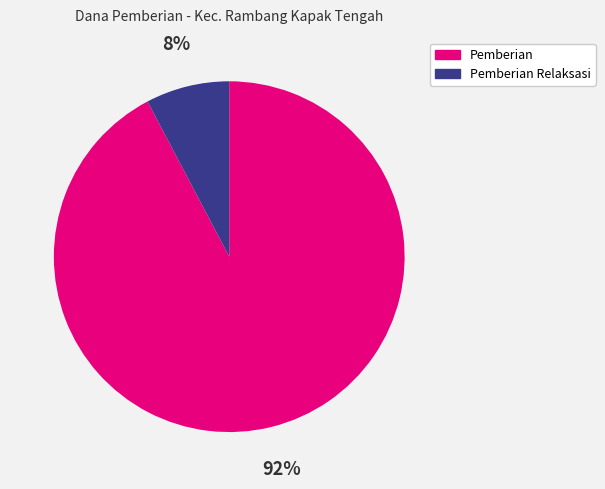

What percentage is the Pemberian slice, to the nearest percent?

92%